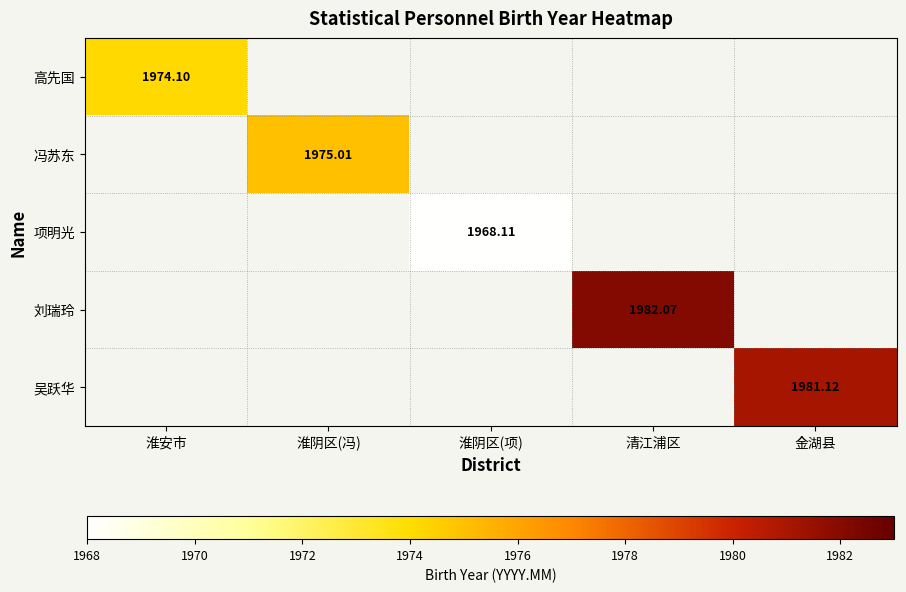

What is the greatest value displayed?

1982.1